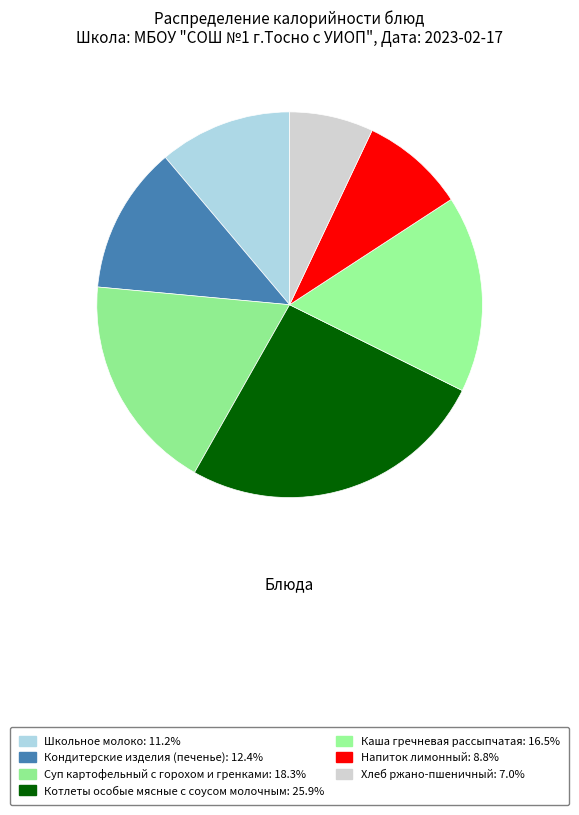

To the nearest percent, what portion does Котлеты особые мясные с соусом молочным represent?

26%